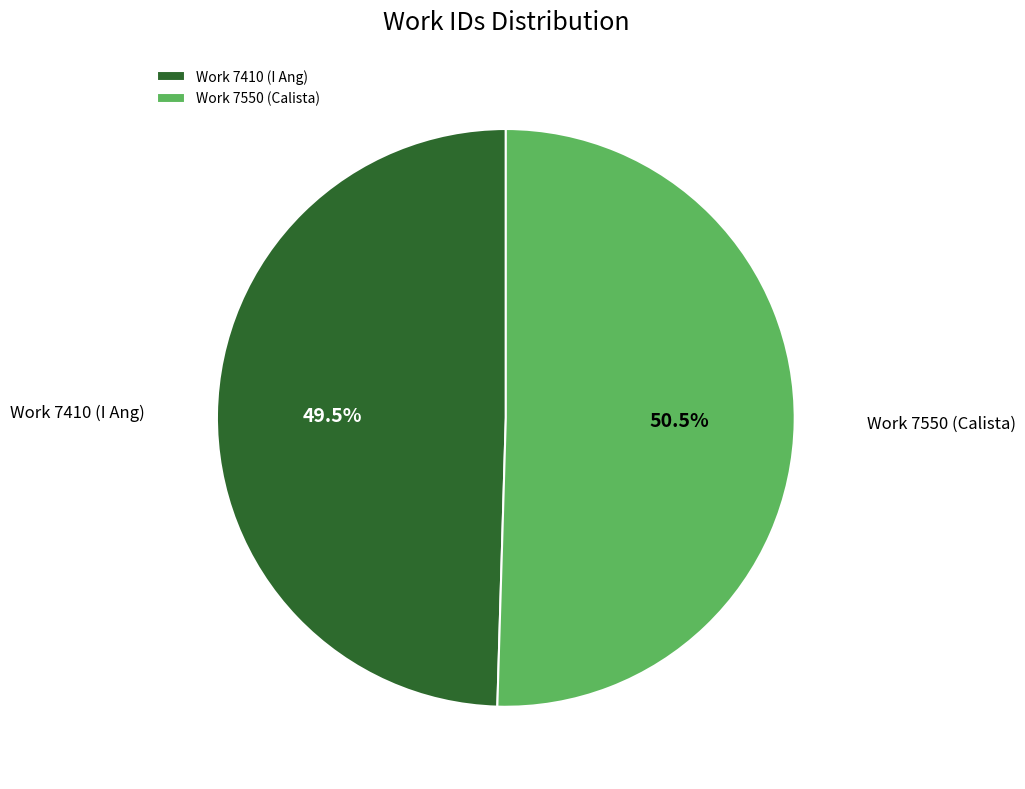

Which has a higher value, Work 7550 (Calista) or Work 7410 (I Ang)?

Work 7550 (Calista)